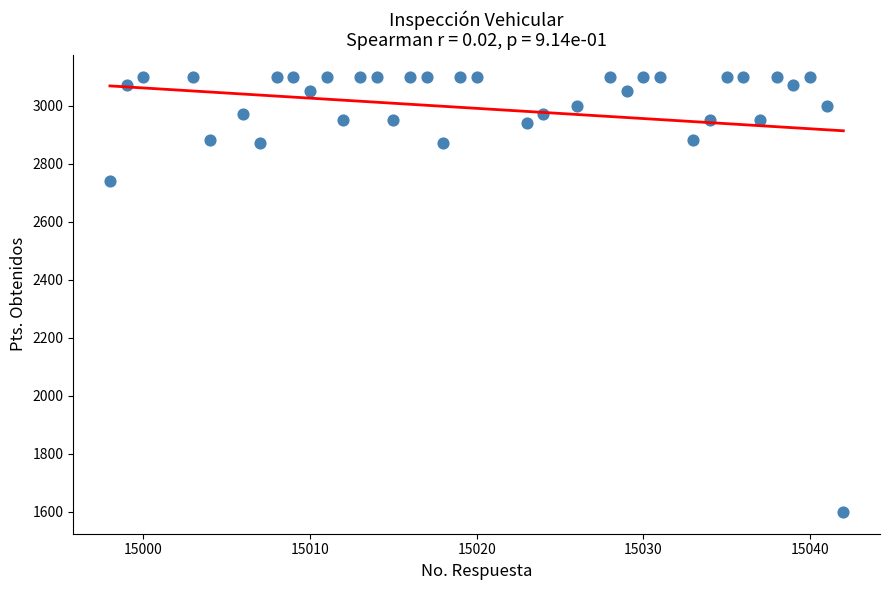

What is the range of Y values (max minus min)?

1500